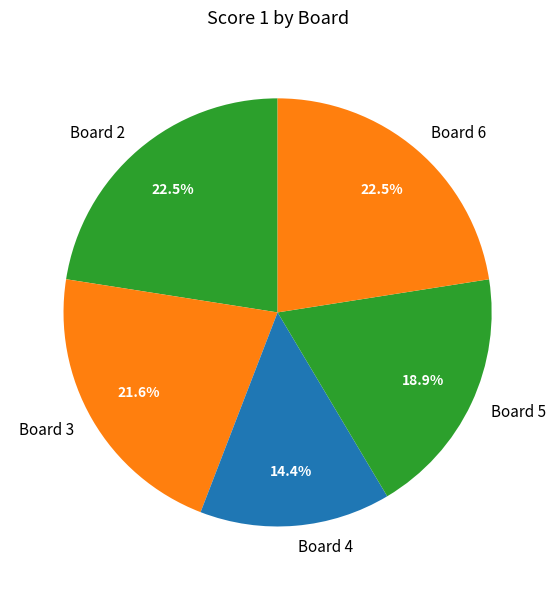

What is the total percentage of Board 6 and Board 5?

41.4%